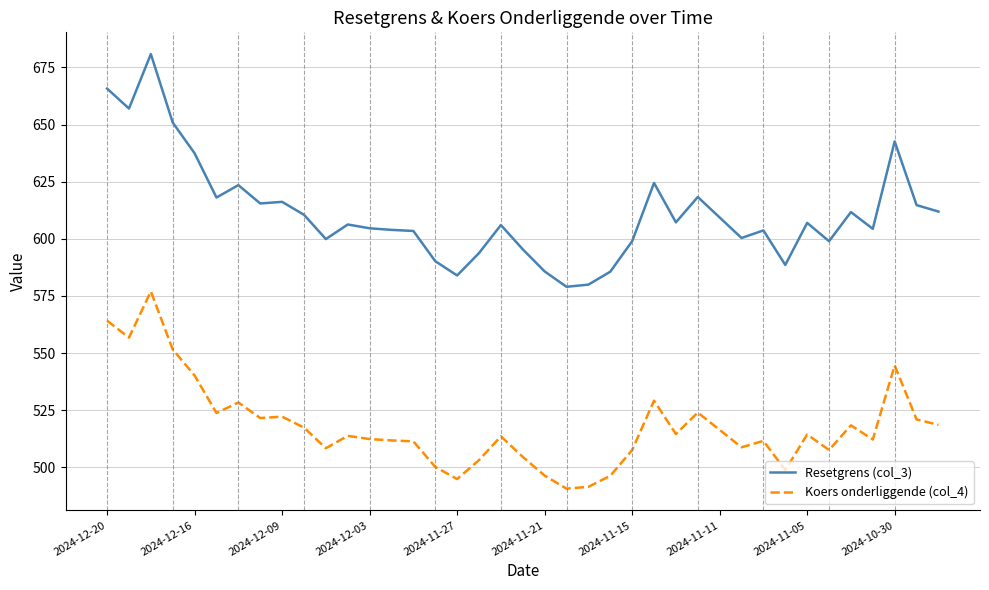

Which series has the widest spread of values?

Resetgrens (col_3)